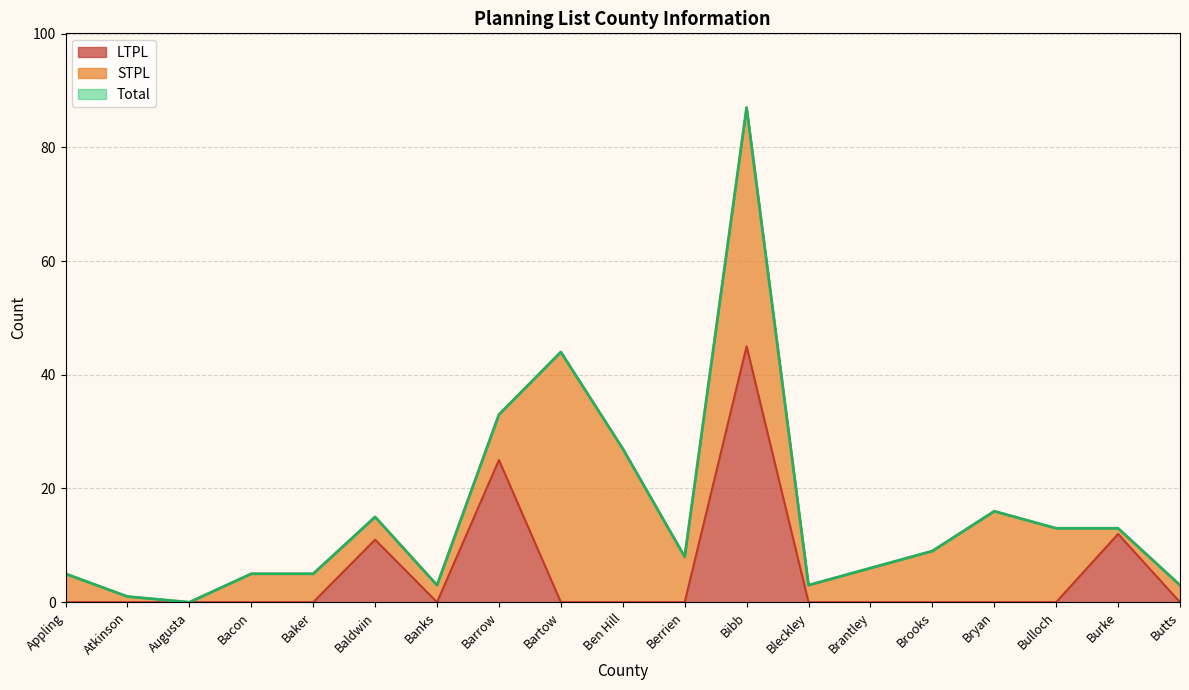

What is the label of the 19th point from the left?

Butts